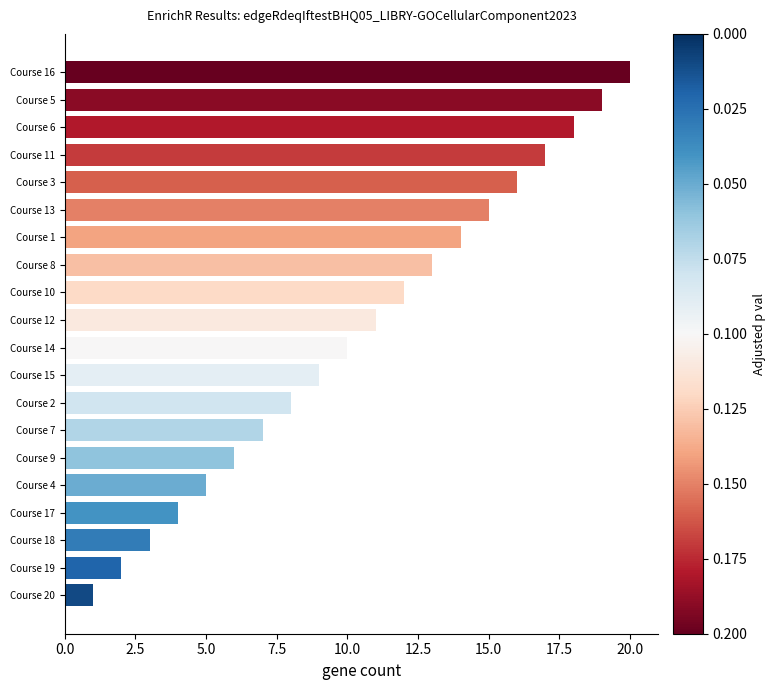

How many data points are less than 11?

10